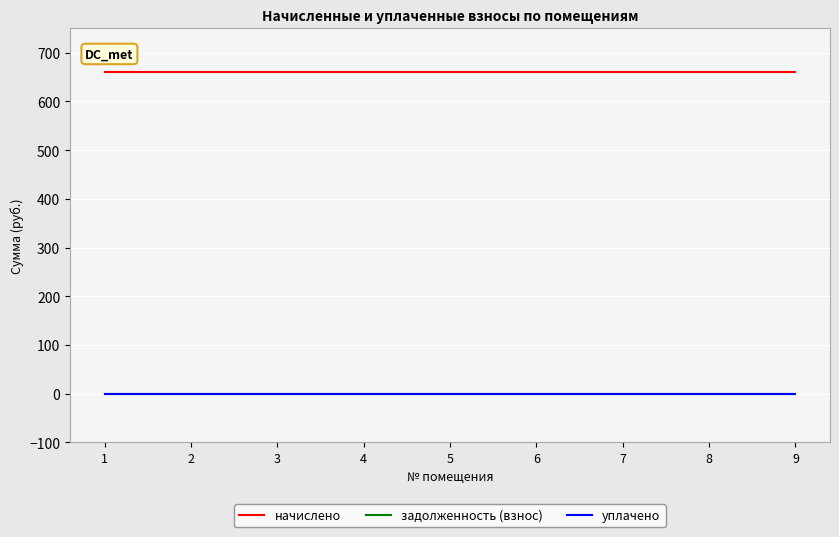

Where is задолженность (взнос) nearest to the value 0?

1